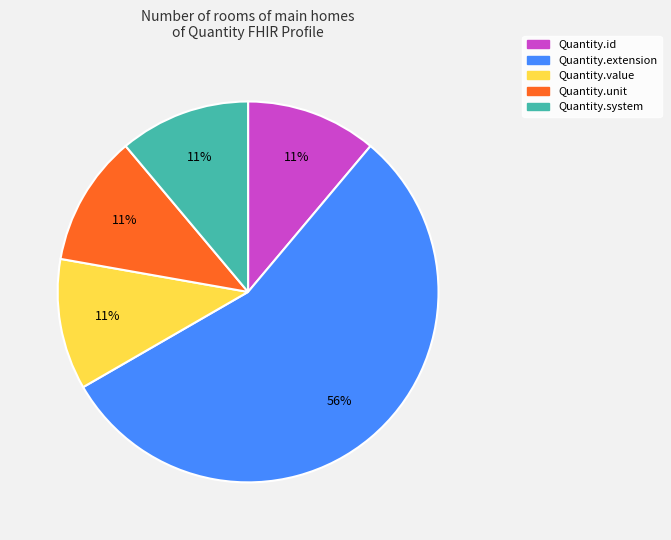

Is there a majority slice in this chart?

Yes